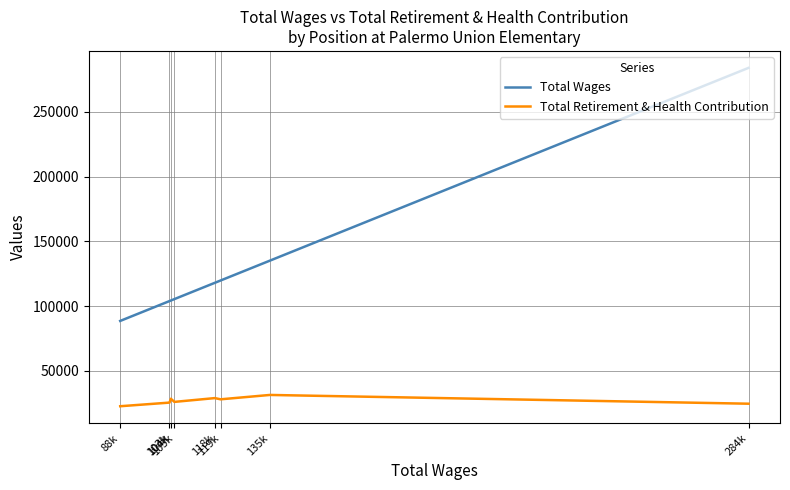

What are all the series names shown in the legend?

Total Wages, Total Retirement & Health Contribution